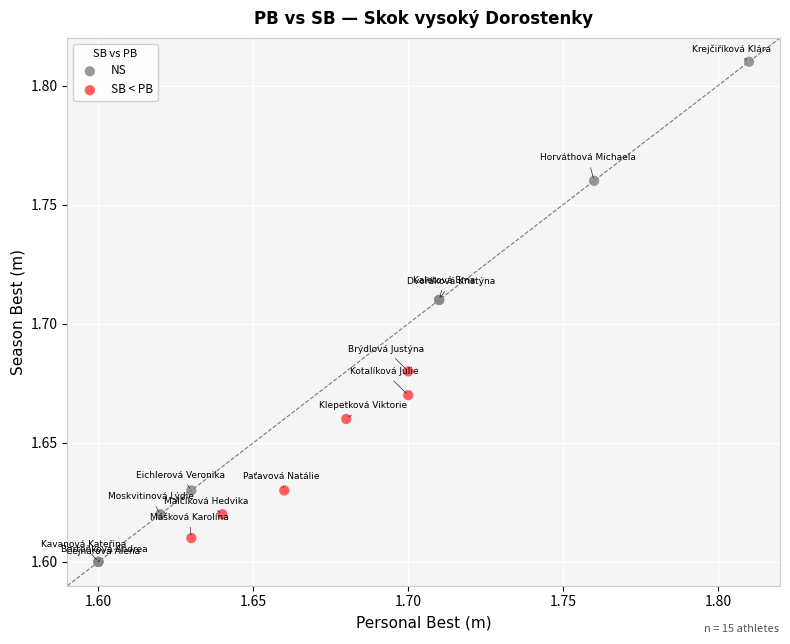

Which series has the largest Y range (max minus min)?

NS